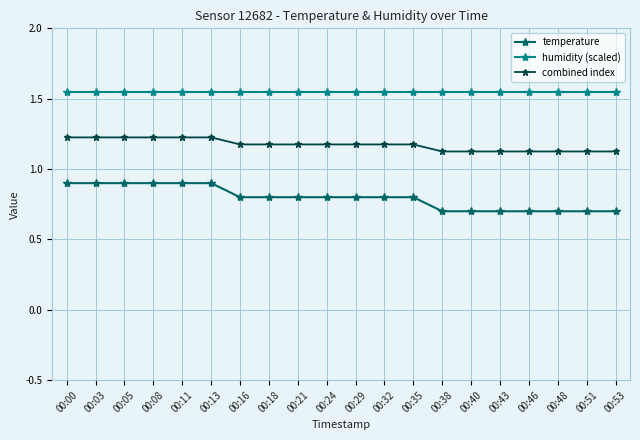

What is the sum of all combined index values?

23.5